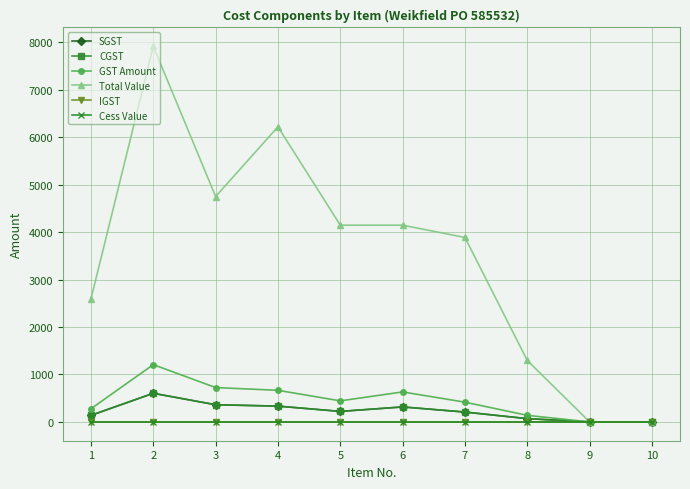

The Total Value series shows 1970.4 at 8. True or false?

False